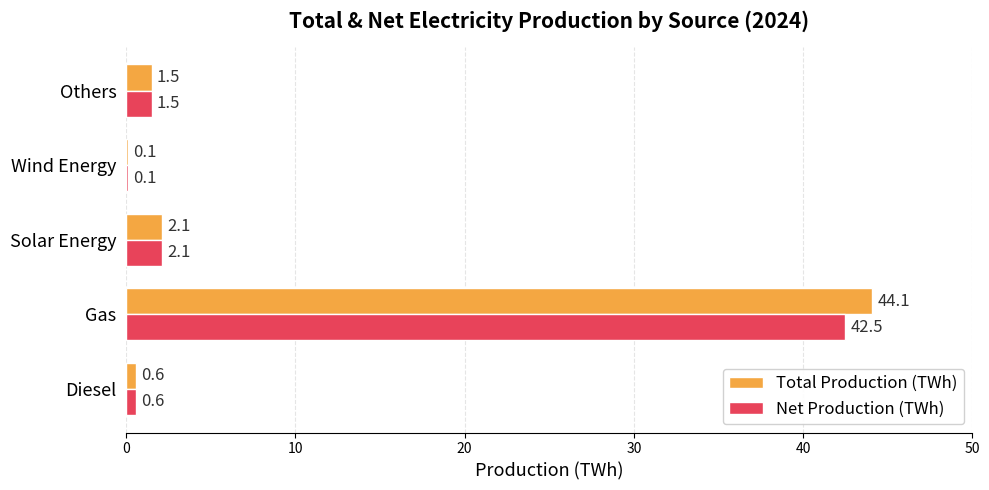

What is the highest value of the Total Production (TWh) series?

44.1